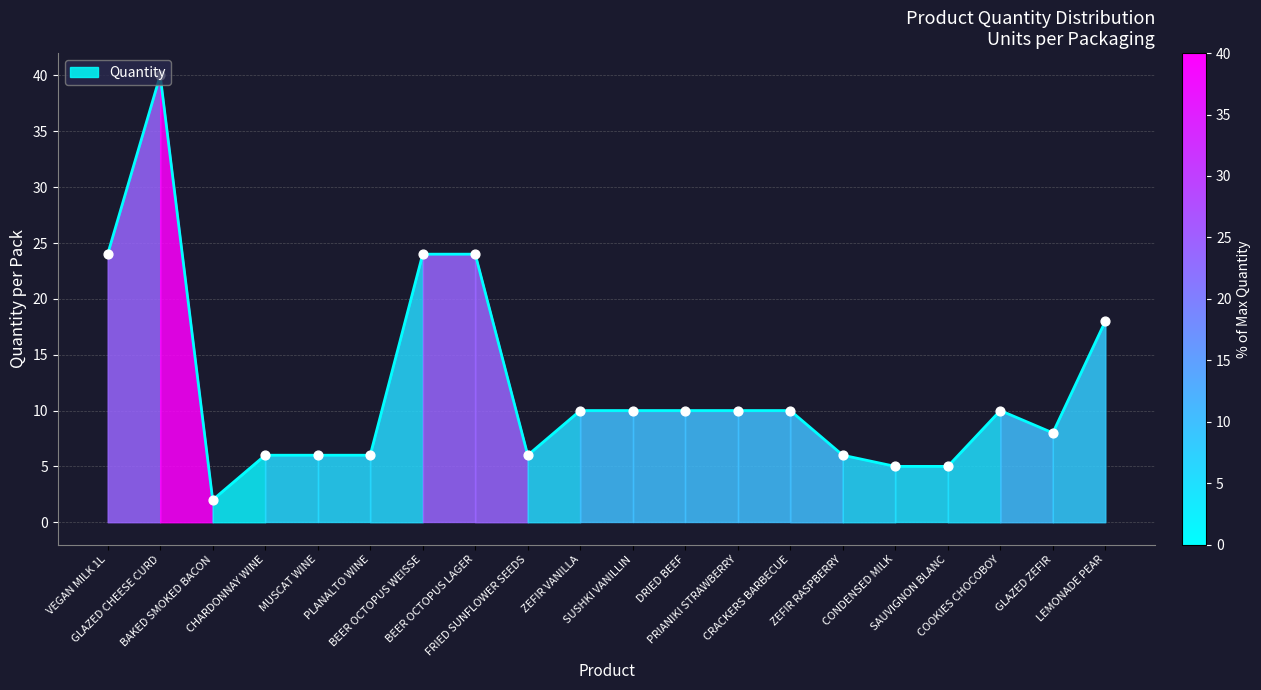

What is the change in value from CRACKERS BARBECUE to CONDENSED MILK?

-5